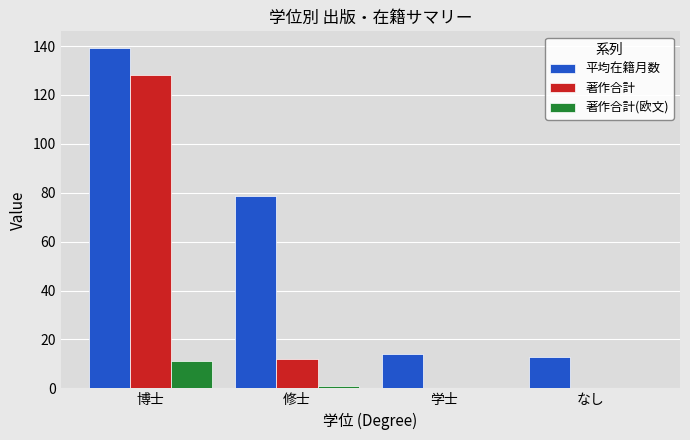

Are the bars grouped side by side (vs. stacked)?

Yes